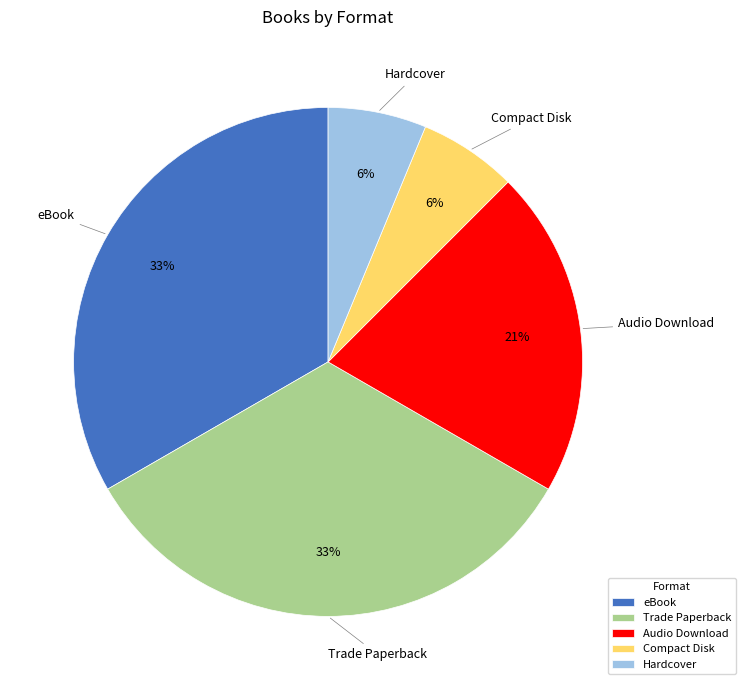

Does any single category account for the majority?

No